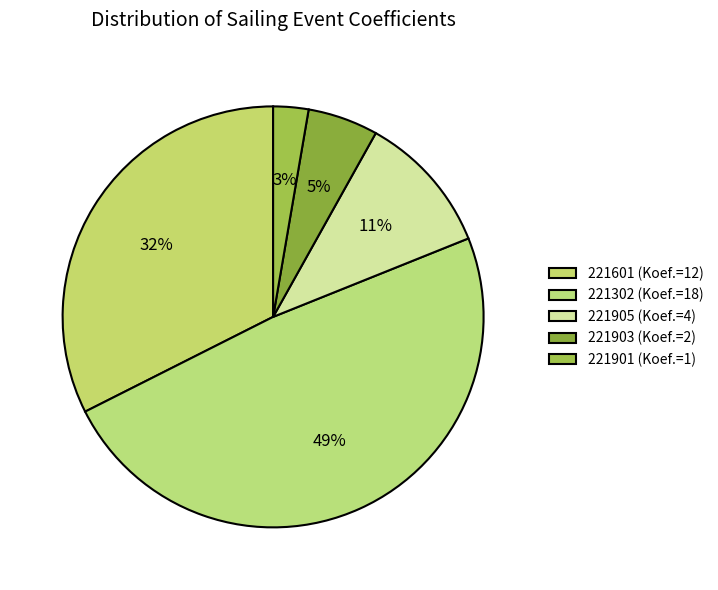

How many segments does this pie chart have?

5